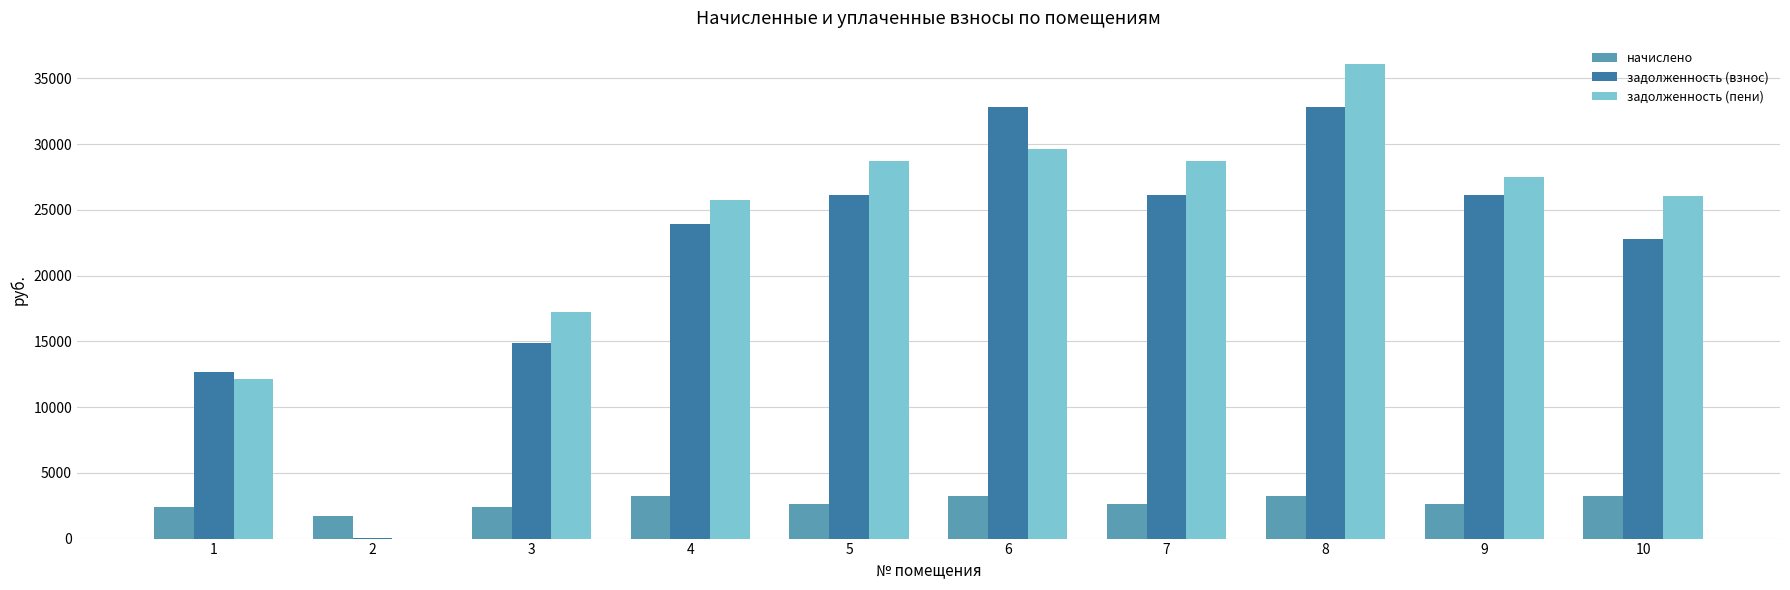

Is it true that задолженность (взнос) equals 14863.7 at 3?

True